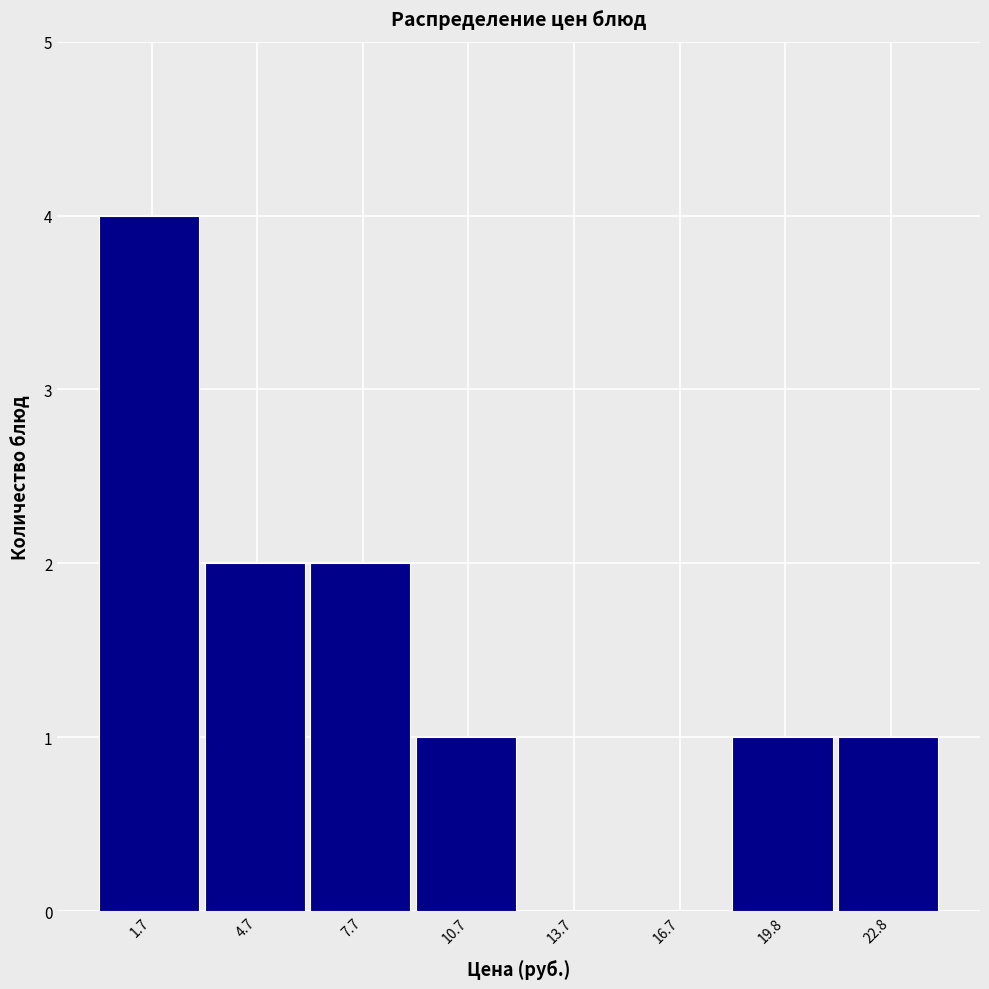

Reading right to left, extract all data points from this chart.

22.8=1	19.8=1	16.7=0	13.7=0	10.7=1	7.7=2	4.7=2	1.7=4